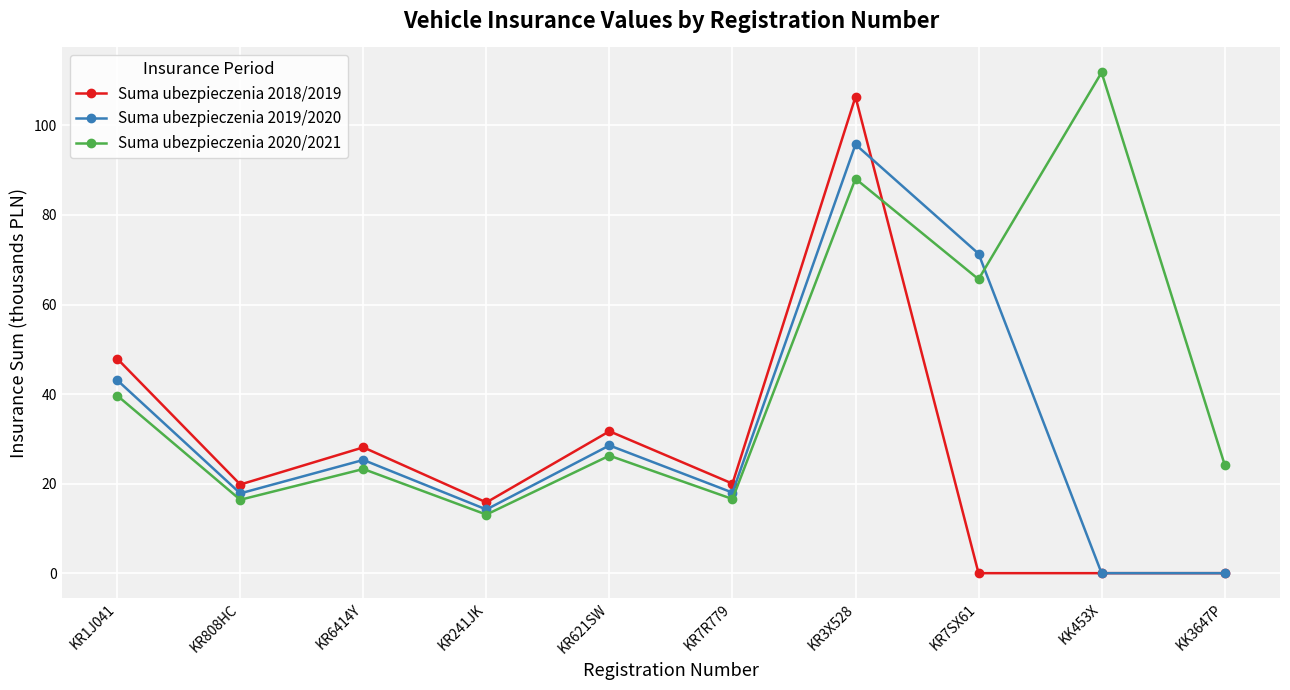

In Suma ubezpieczenia 2019/2020, how many points are higher than both neighbors (excluding endpoints)?

3